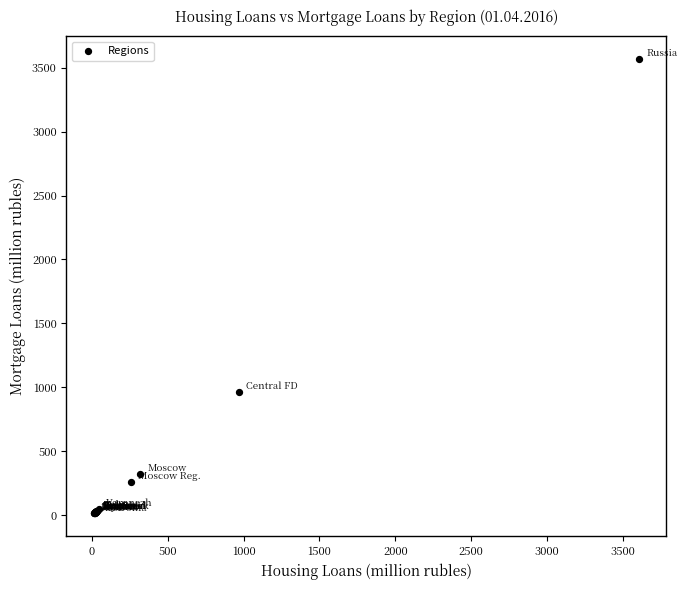

What Y value in the scatter plot is closest to 1790?

962.7